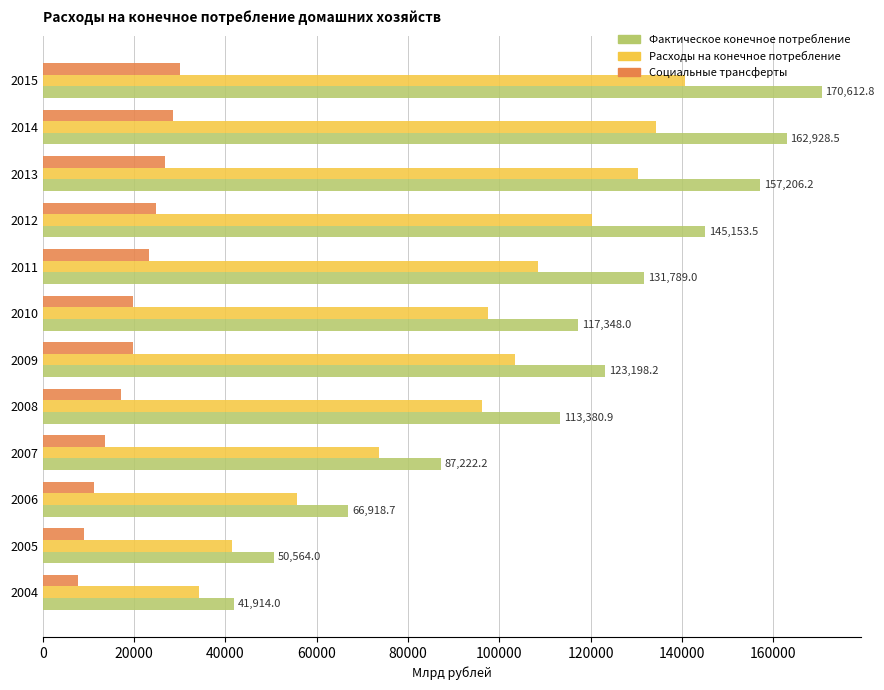

What is the smallest value displayed?

7644.5